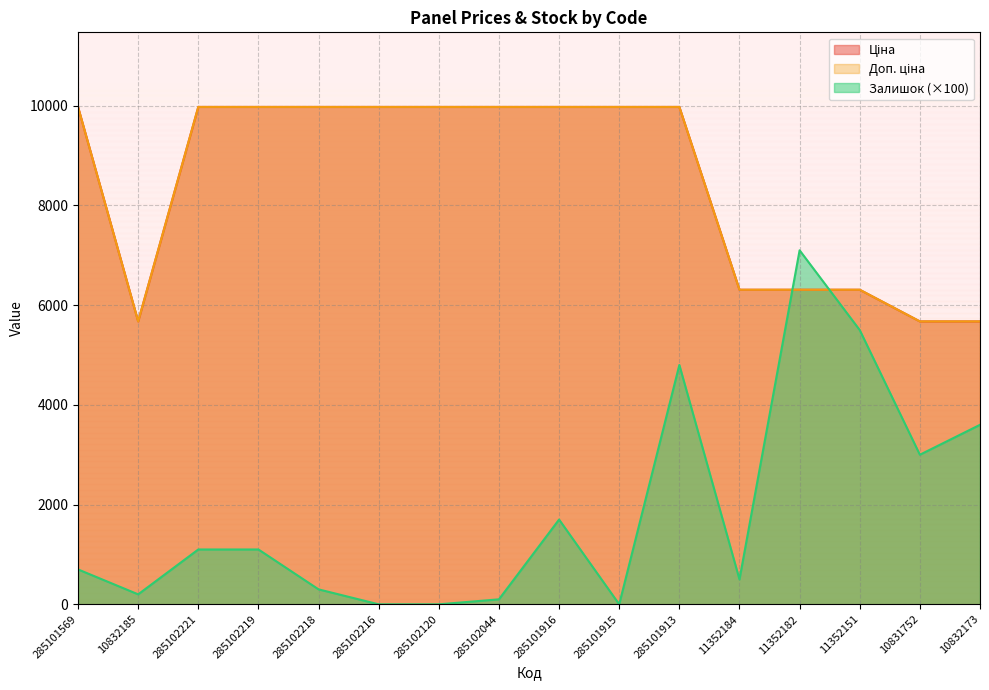

At which label is Залишок closest to 3550?

10832173